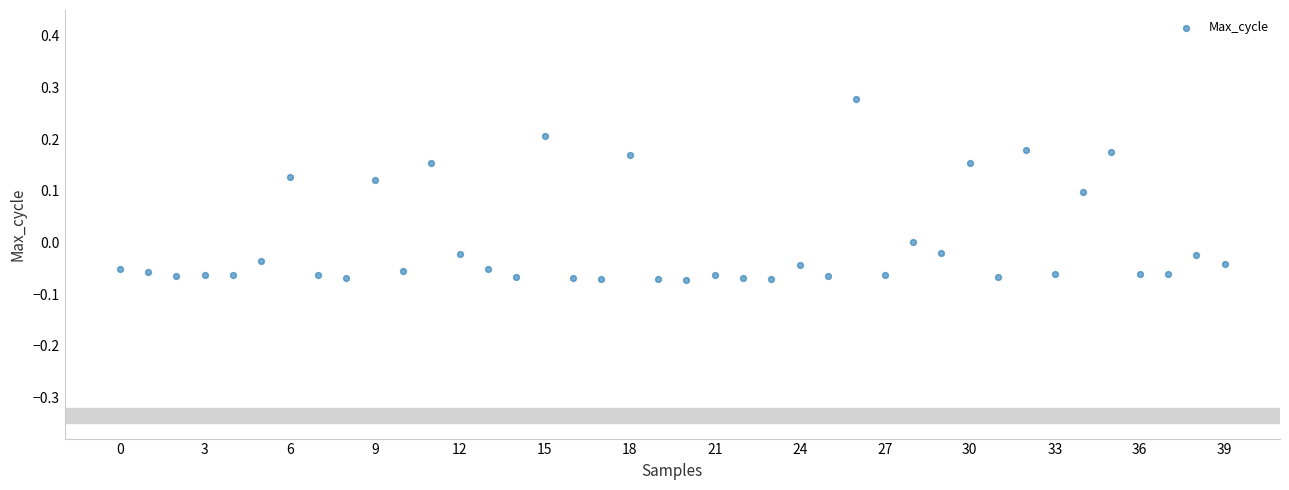

How many data points are displayed?

40